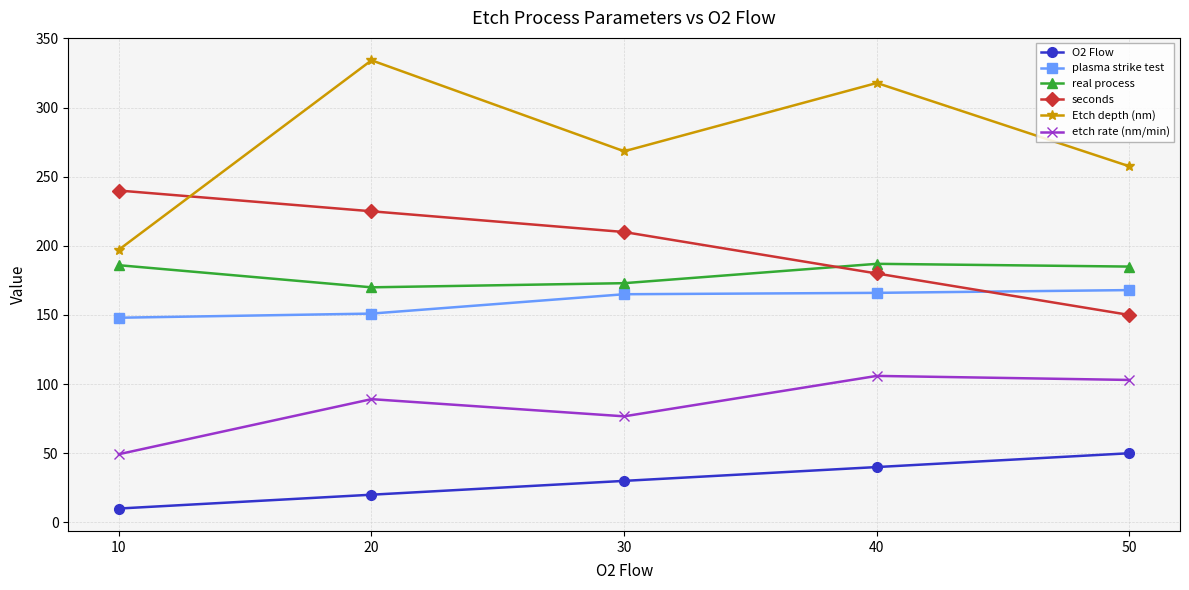

What value does the real process series have at 50?

185.0